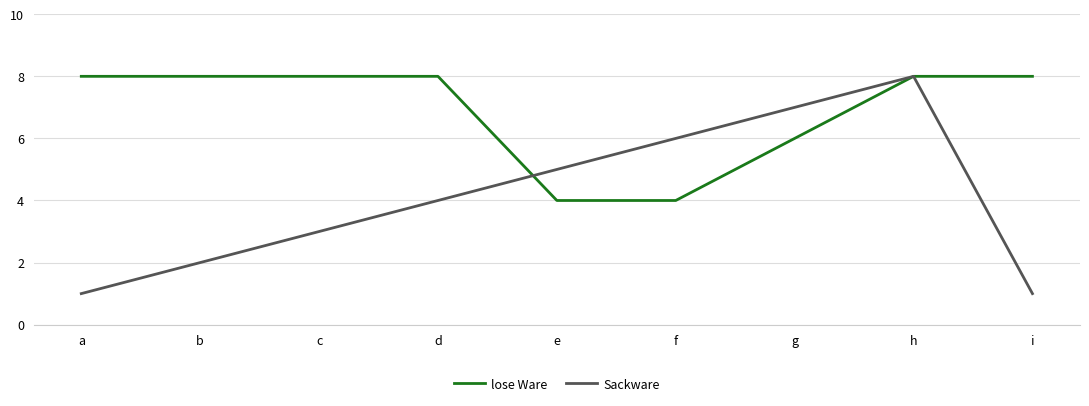

Where is lose Ware nearest to the value 6?

g